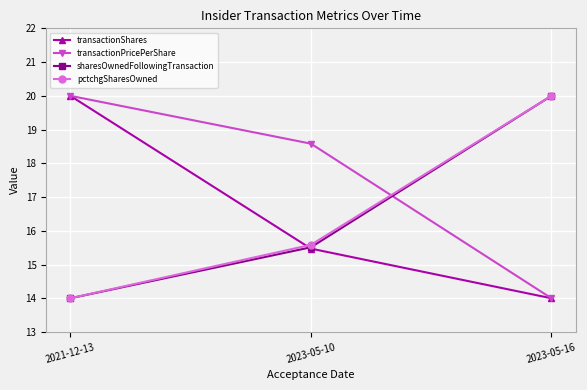

At which label is transactionPricePerShare closest to 17?

2023-05-10